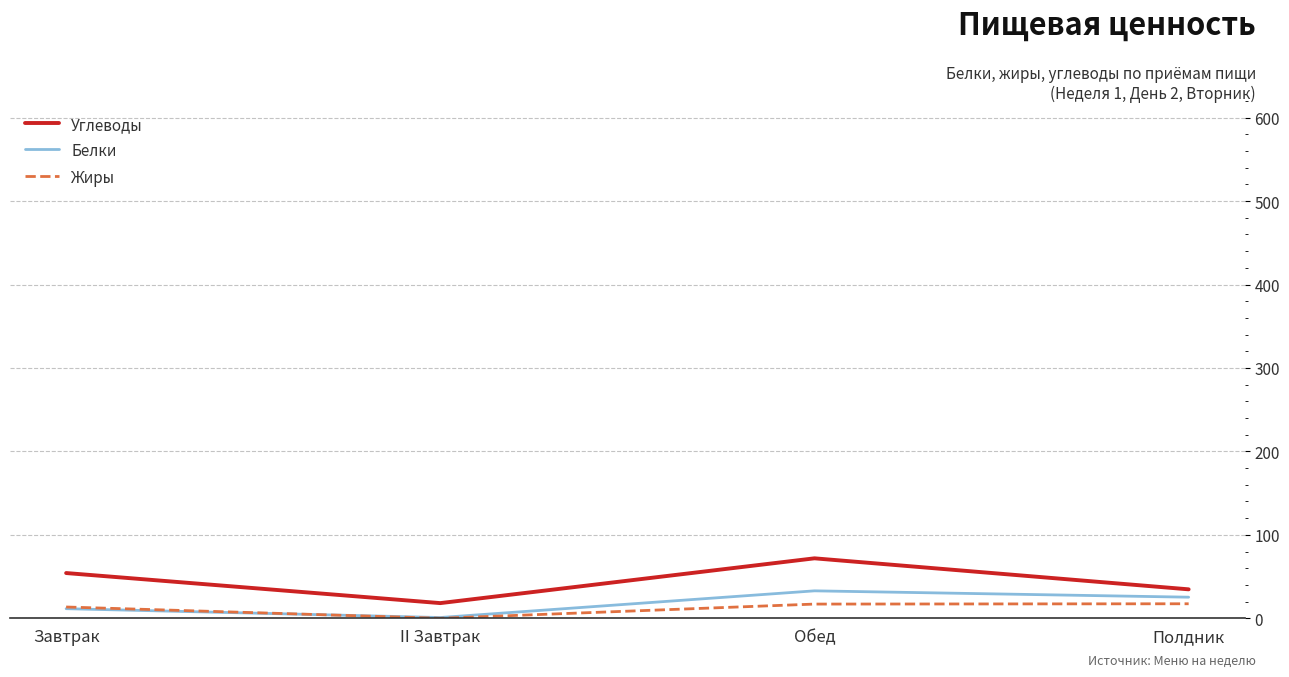

The value of Углеводы at Завтрак is 54.2. True or false?

True